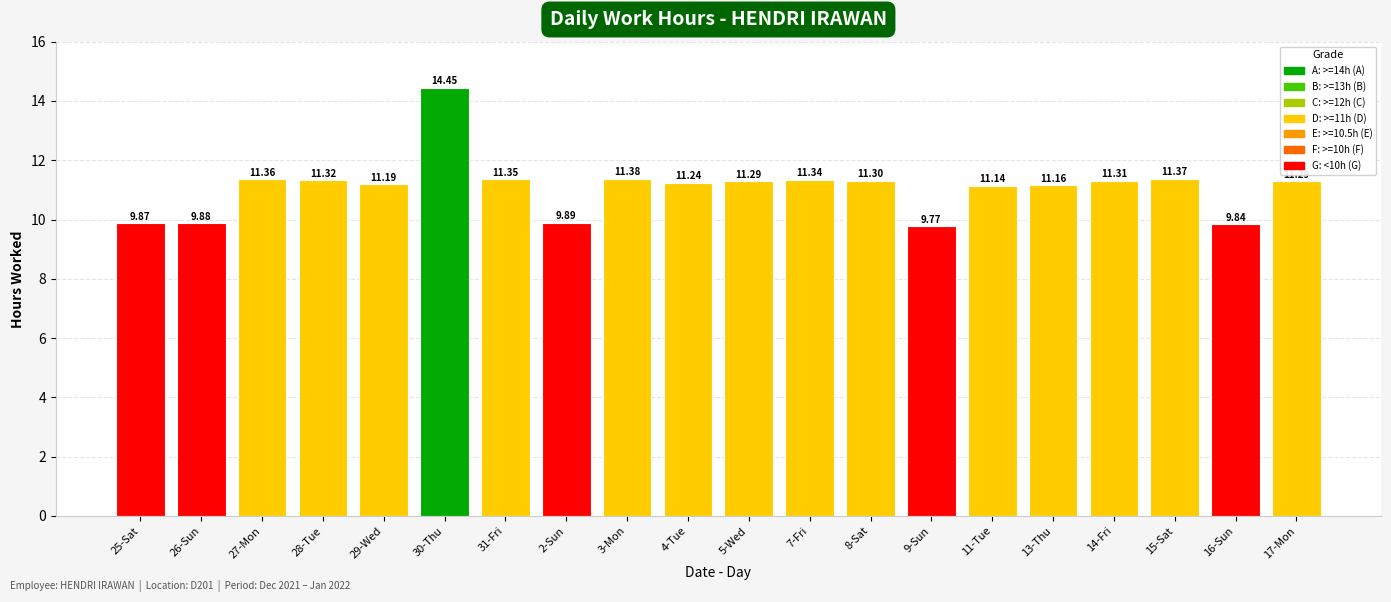

What is the change in value from 26-Sun to 27-Mon?

+1.5